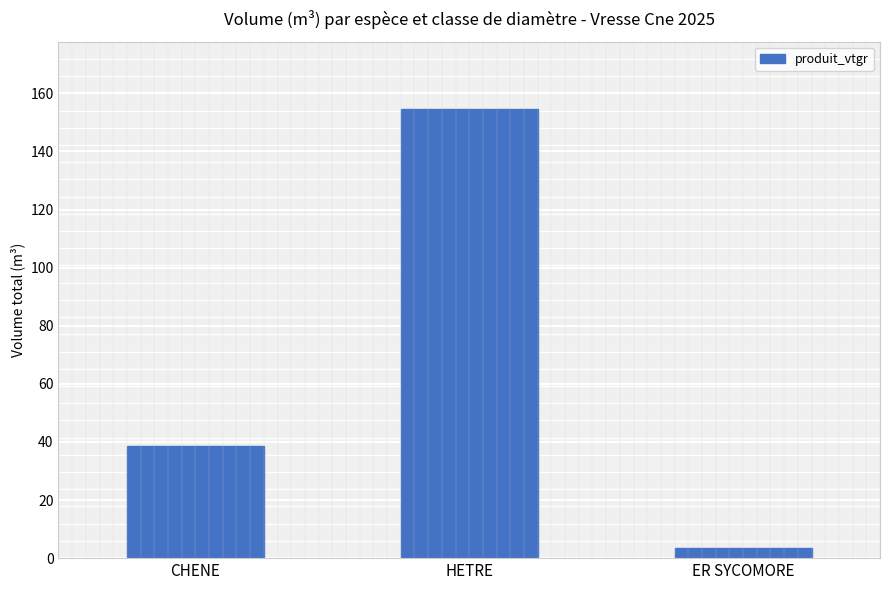

What is the change in value from CHENE to HETRE?

+116.1